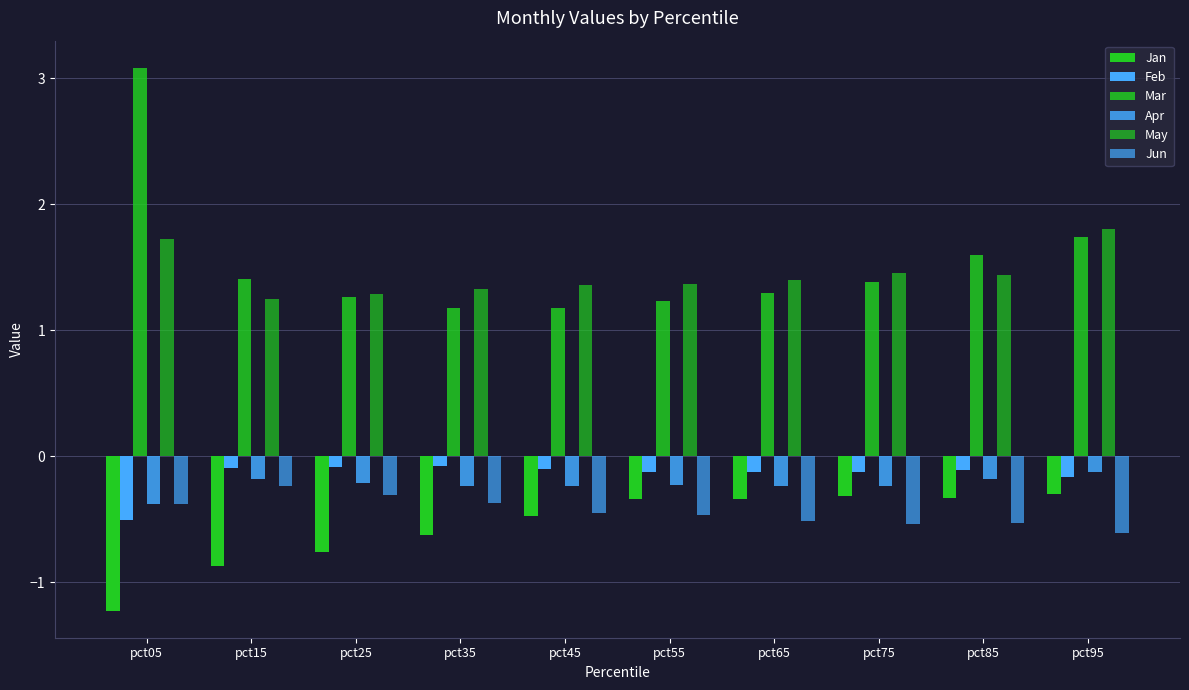

At which category is the sum across all series the highest?

pct95